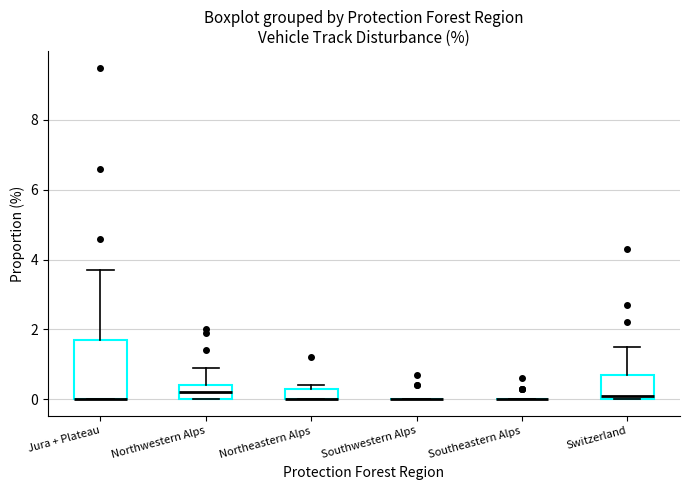

Which box is the tallest, from its lower edge to its upper edge?

Jura + Plateau